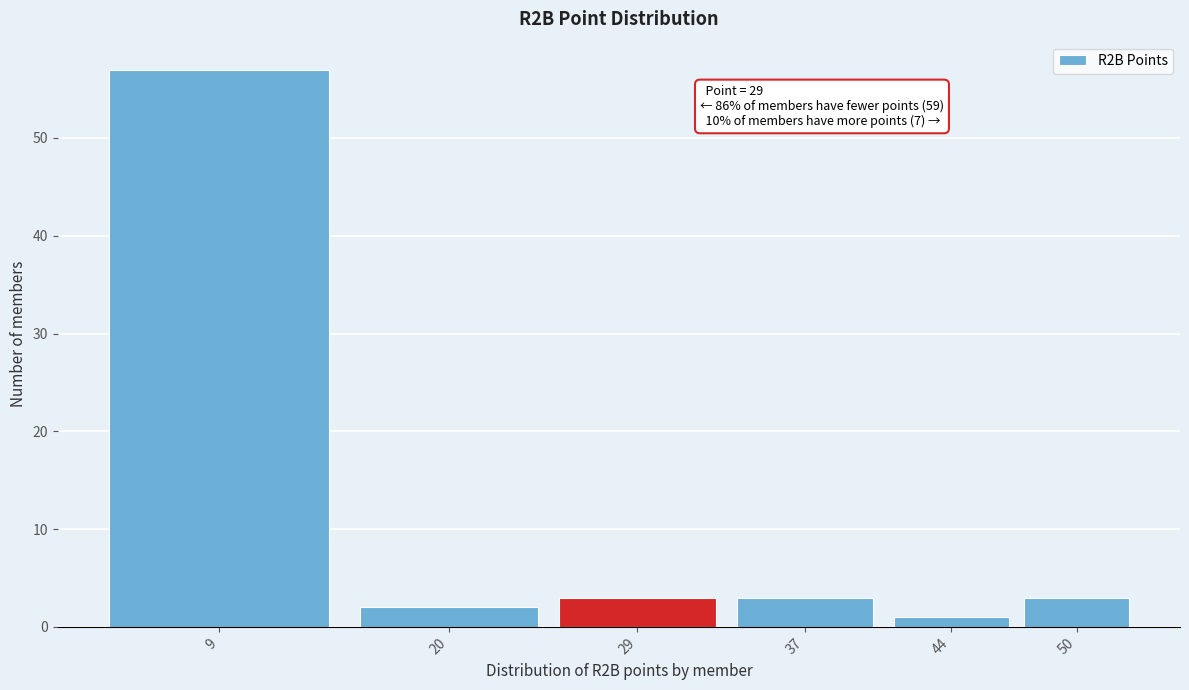

Reading left to right, extract all data points from this chart.

9=57	20=2	29=3	37=3	44=1	50=3